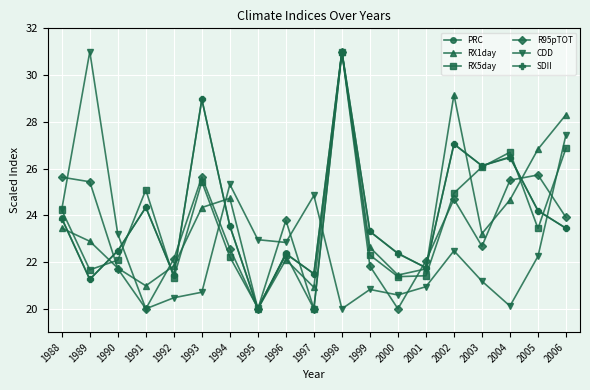

What is the smallest value displayed?

20.0